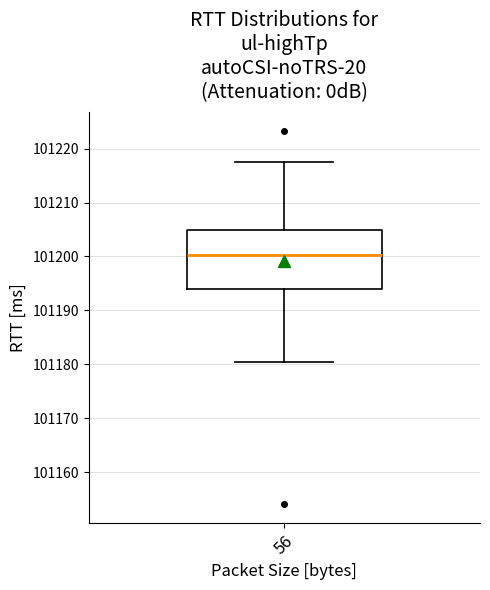

Read this box plot against the y-axis: the position of the median line, the range covered by the box, and the ends of both whiskers. The values are not printed on the chart, so give them approximately, as read against the axis.

median 101200, box 101194 to 101205, whiskers 101180 to 101217